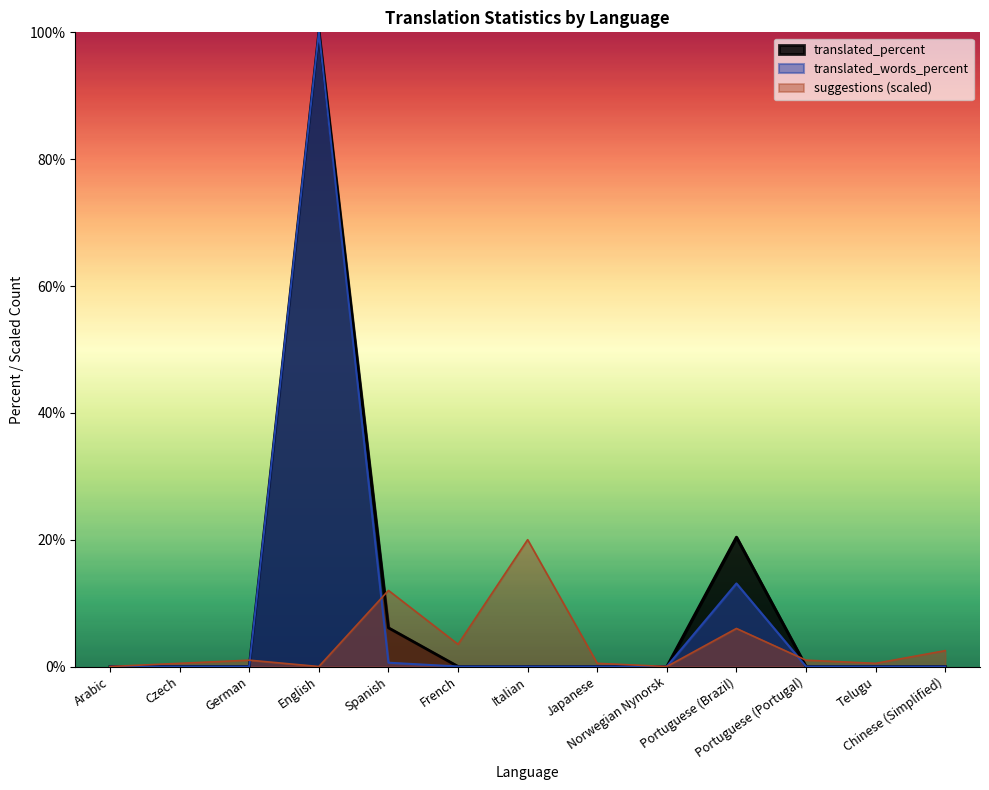

Is it true that suggestions equals 1.0 at Portuguese (Portugal)?

True